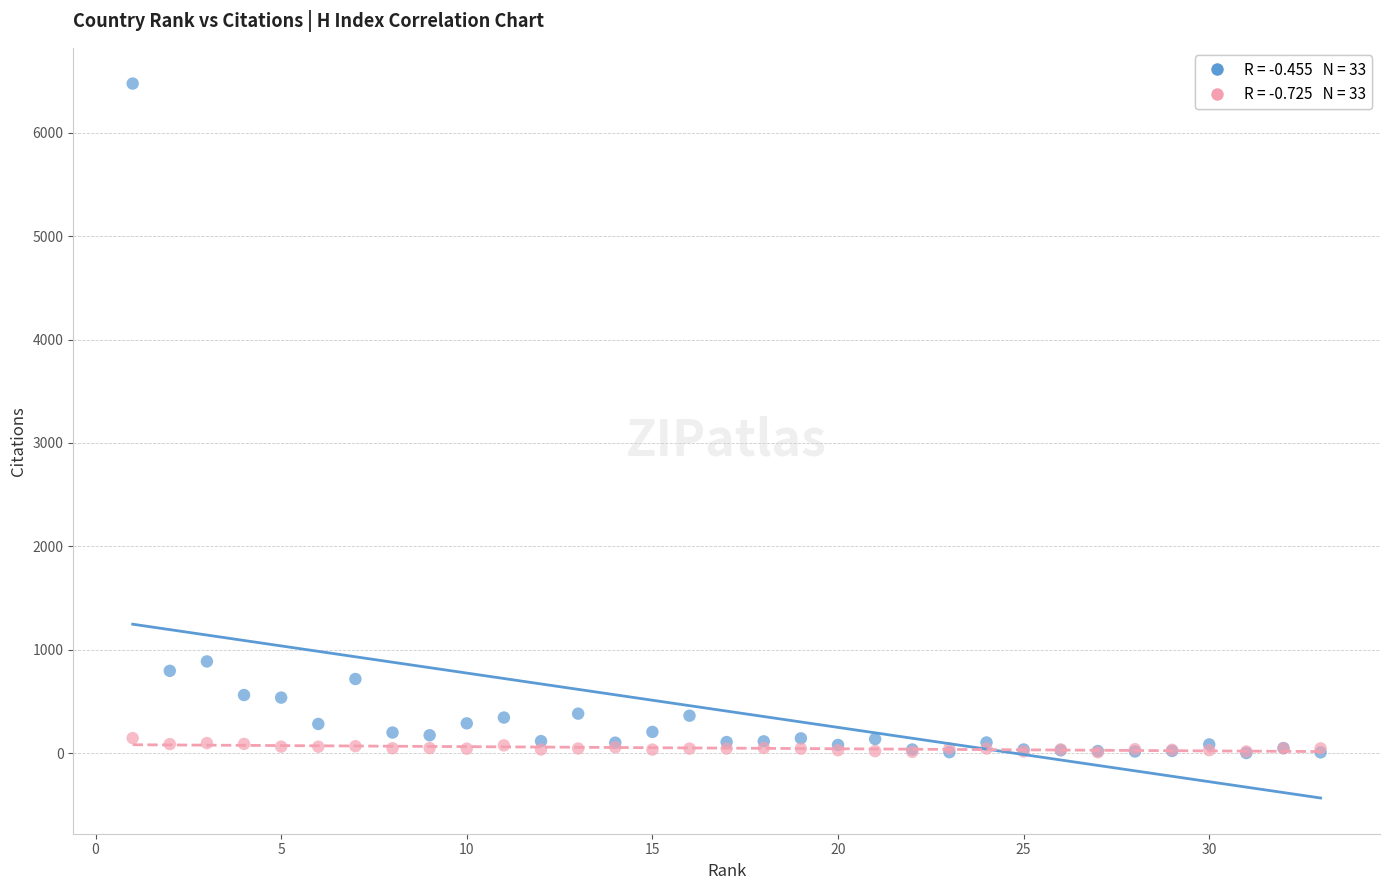

Across all series, what Y value is closest to 3238?

886